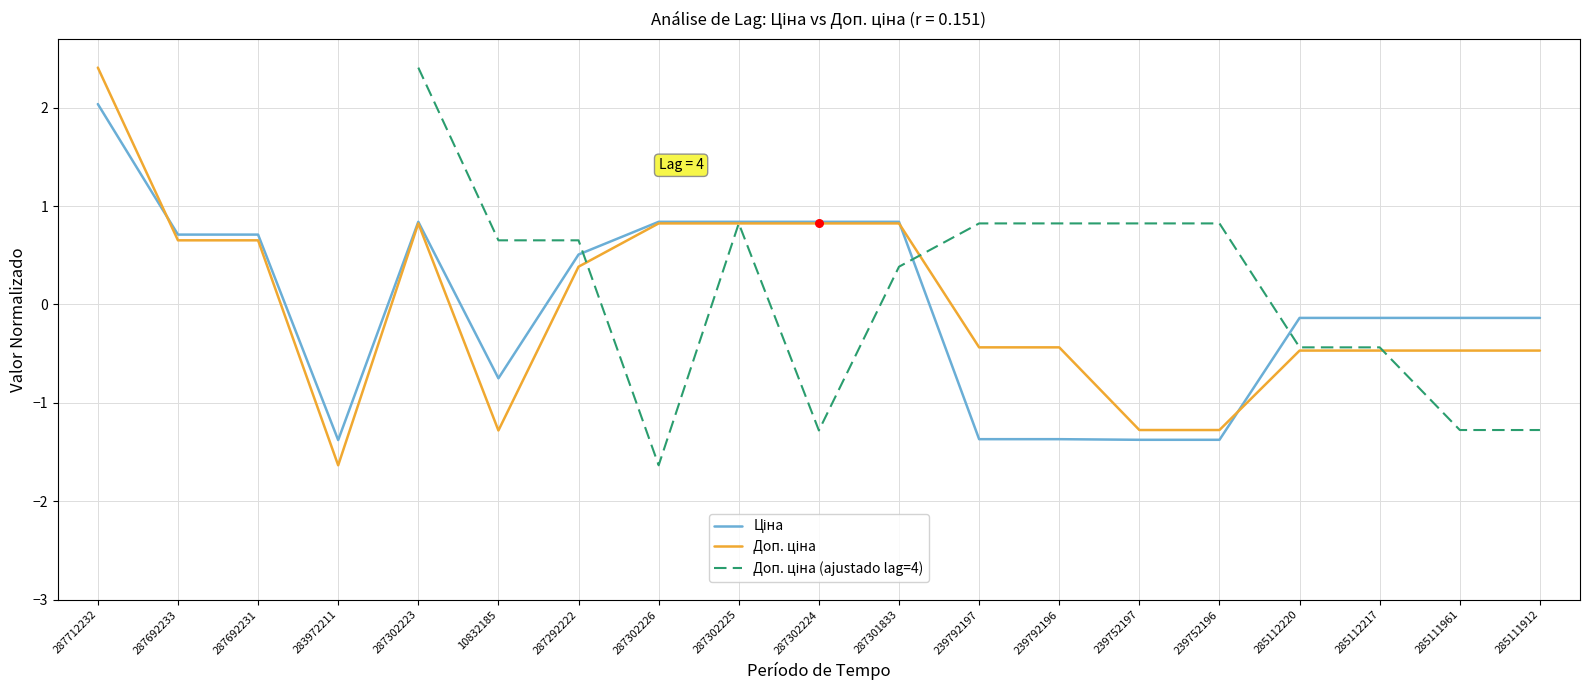

At how many categories does at least one series exceed 0?

14